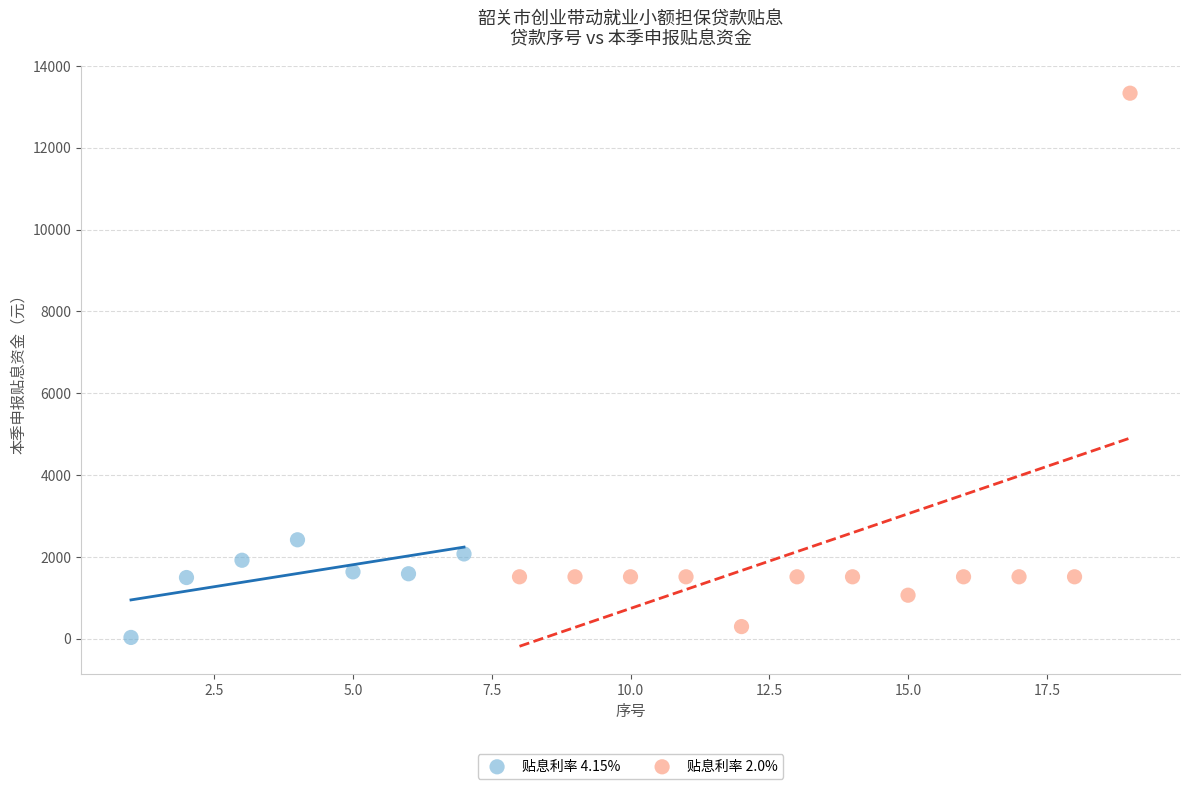

Which series contains the highest Y value?

贴息利率 2.0%